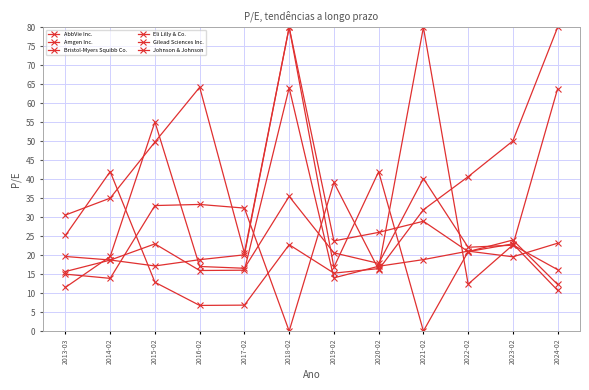

Where does the Eli Lilly & Co. series first go above 33?

2015-02